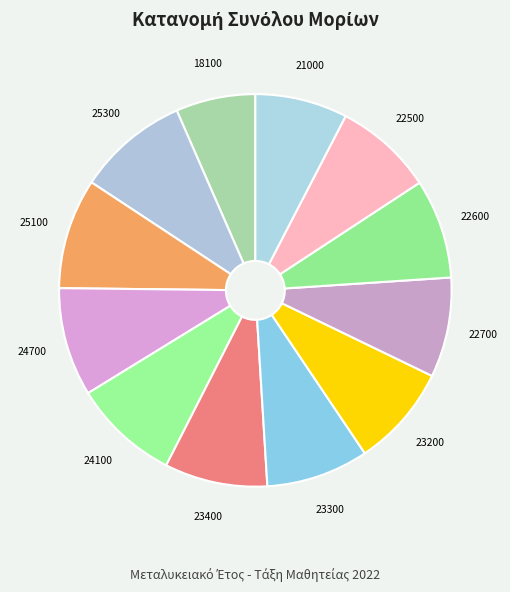

True or false: 23400 accounts for 8% of the total.

True